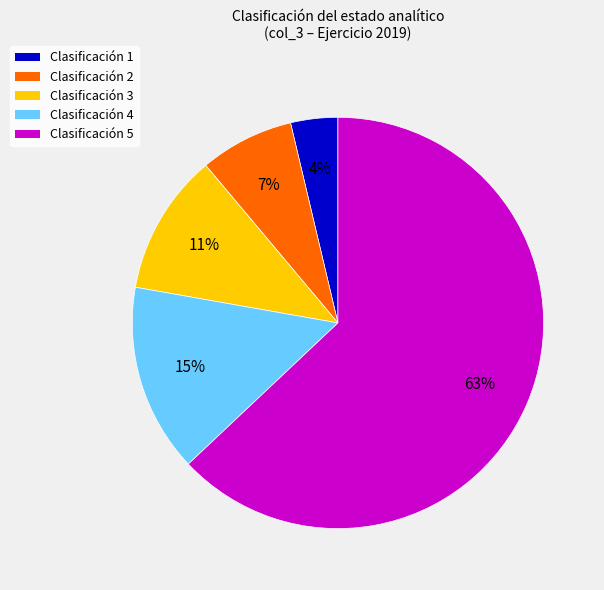

Does any single category account for the majority?

Yes